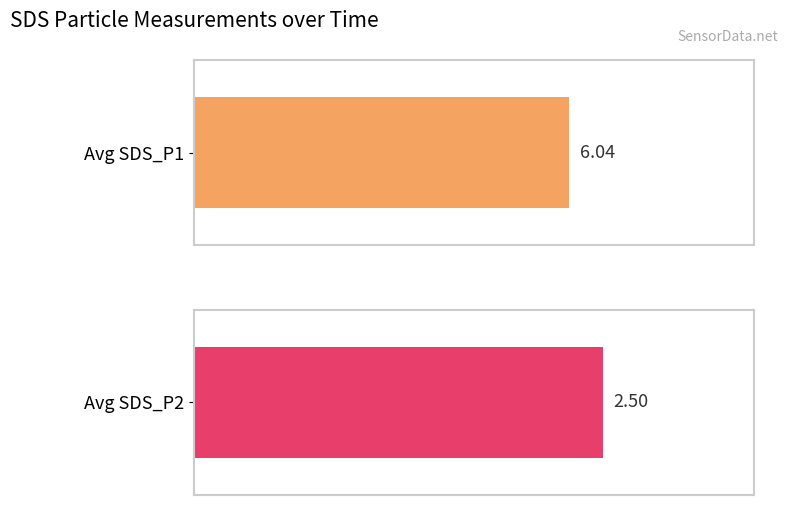

Is the value of Avg SDS_P1 at 00:10 greater than the value of Avg SDS_P2 at 00:10?

Yes